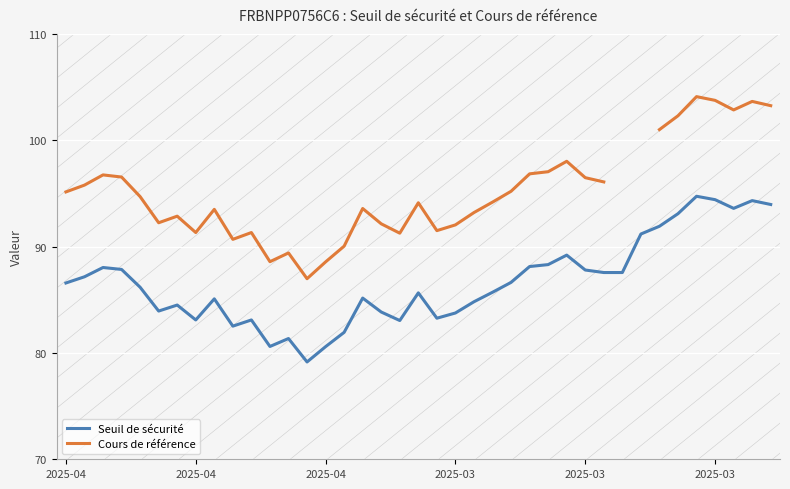

What is the difference between the Seuil de sécurité values at 29 and 20?

4.3